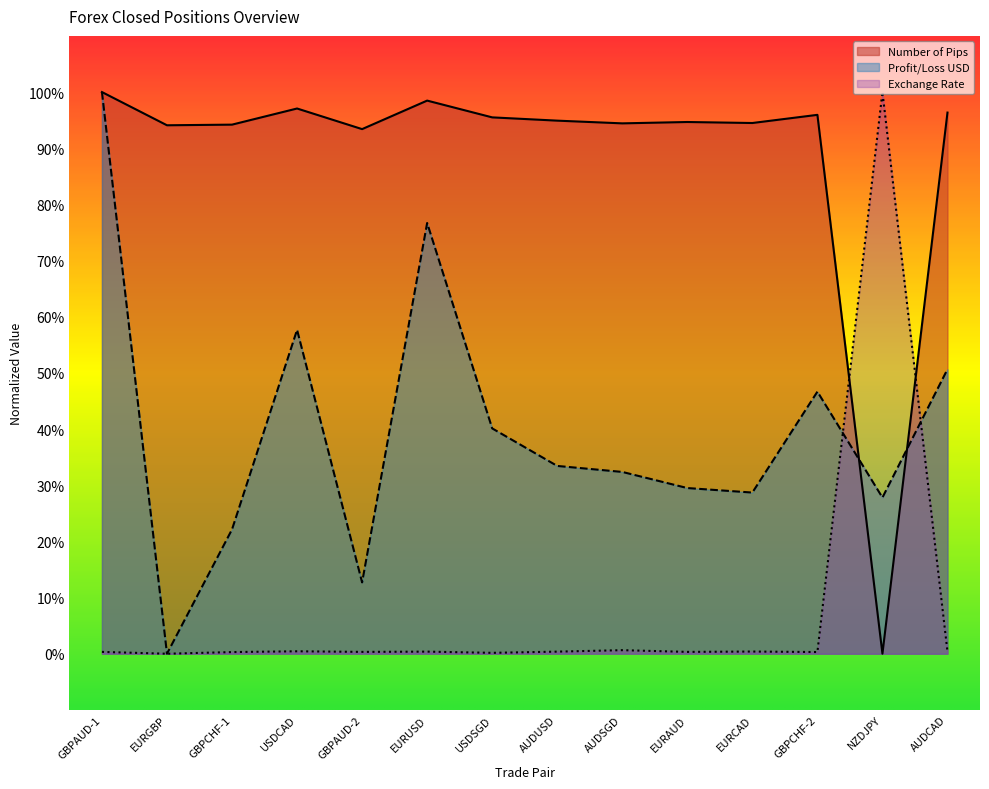

Where do Exchange Rate and Number of Pips first cross each other?

GBPCHF-2 and NZDJPY